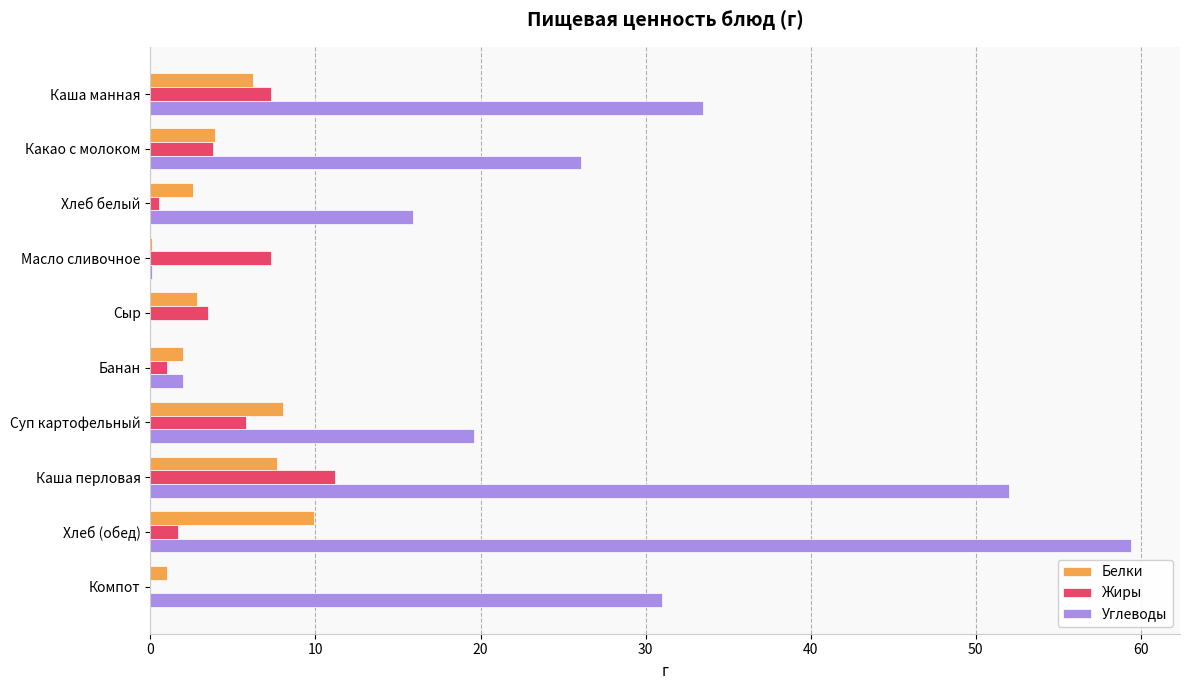

Is it true that Углеводы equals 59.4 at Хлеб (обед)?

True